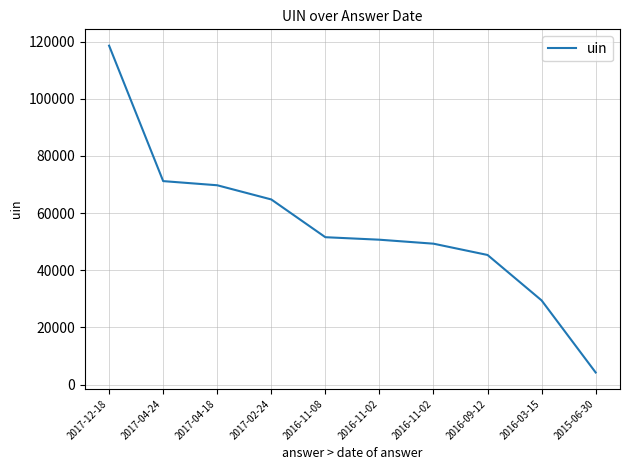

True or false: there are more than 1 points higher than both neighbors.

False